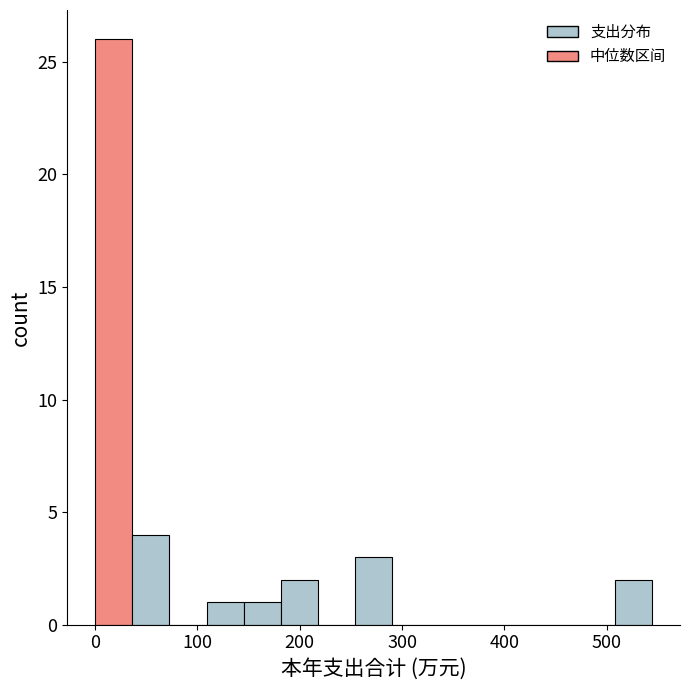

Around what value on the x-axis is the tallest bar? Give the approximate position of its centre, as read against the axis.

20